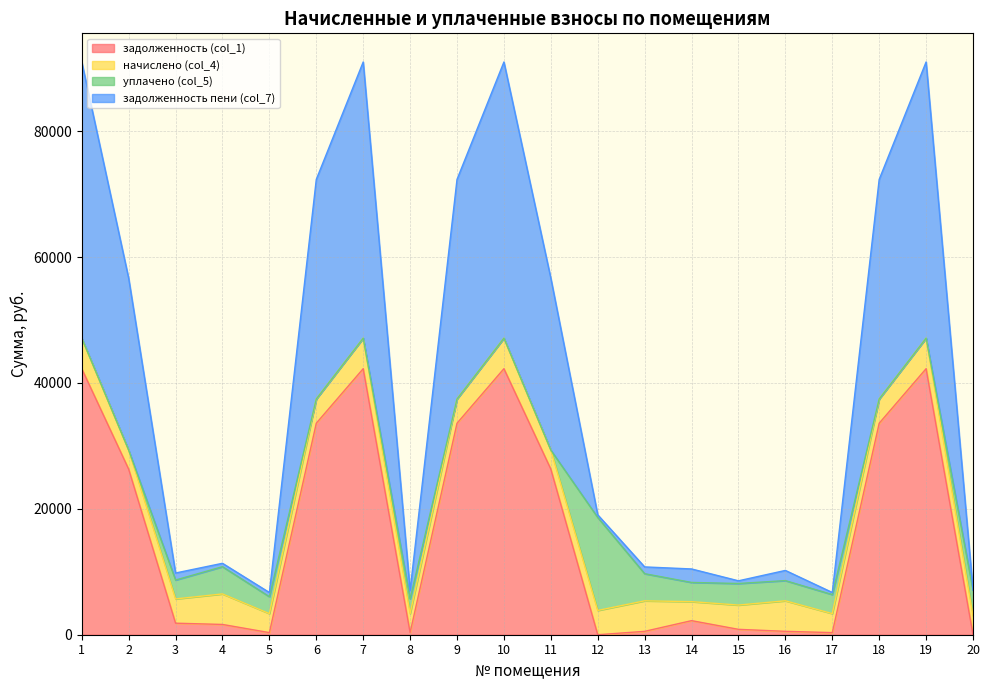

Does the chart display data point markers on the line(s)?

No